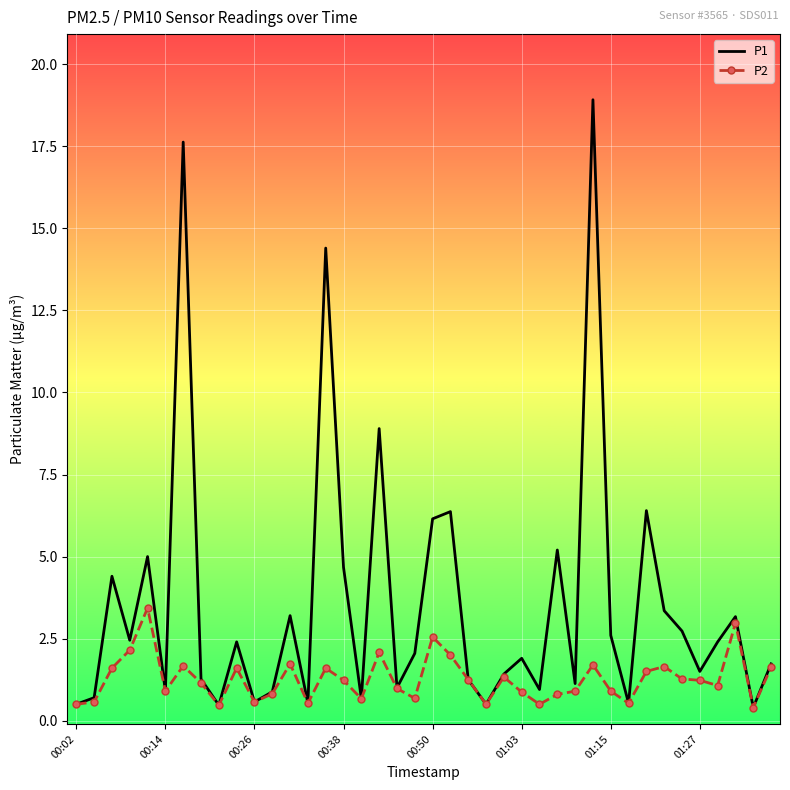

How many values in the P1 series exceed 2?

20